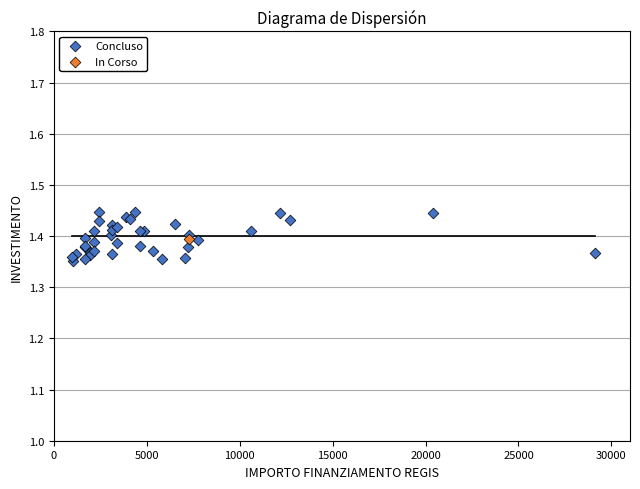

What are all the series names shown in the legend?

Concluso, In Corso